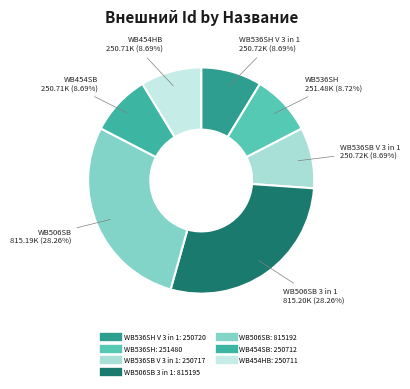

To the nearest percent, what is the average slice percentage?

14%